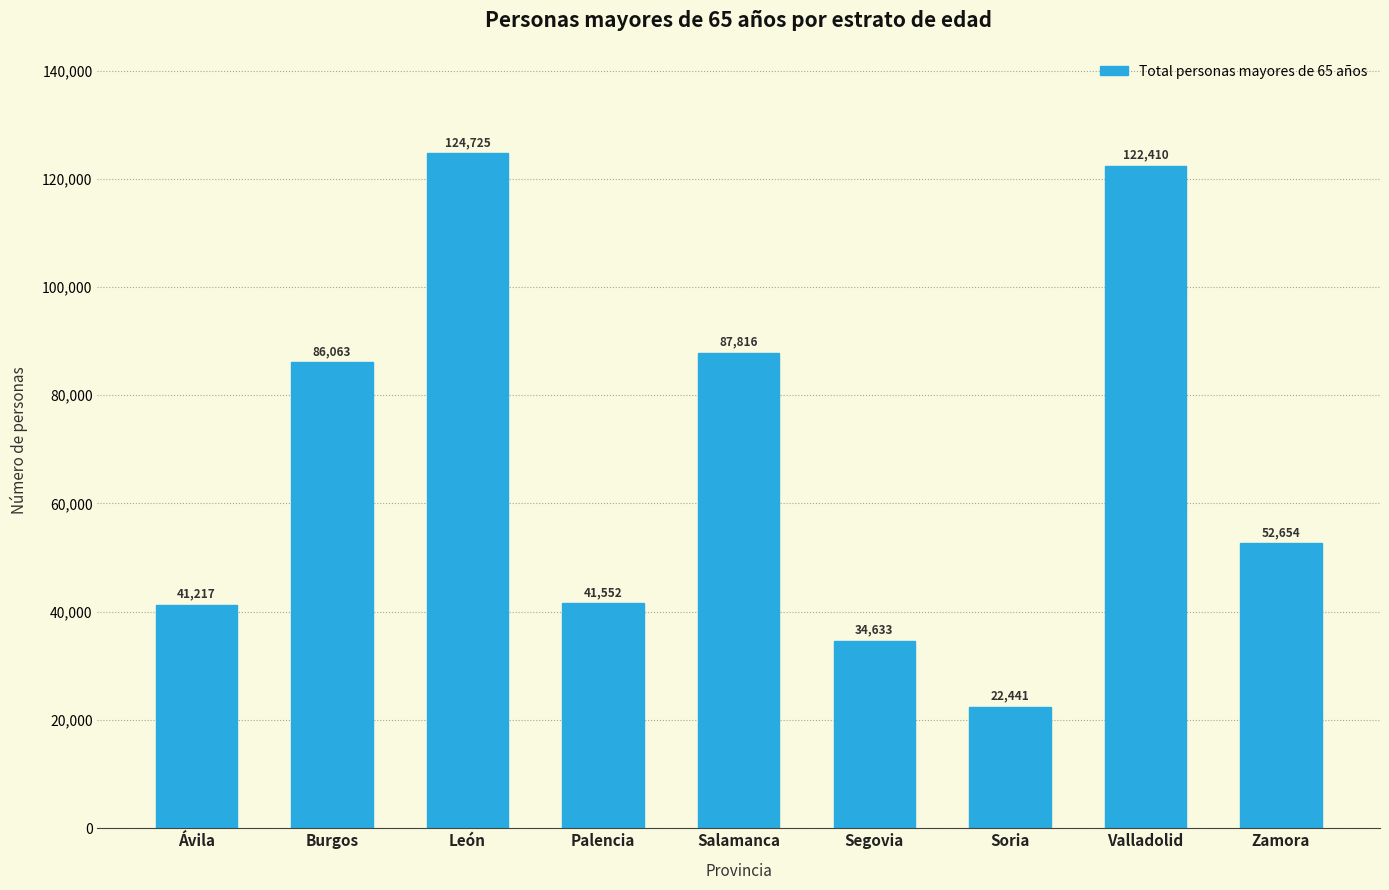

Reading left to right, list all the values displayed in this chart.

Ávila=41217	Burgos=86063	León=124725	Palencia=41552	Salamanca=87816	Segovia=34633	Soria=22441	Valladolid=122410	Zamora=52654